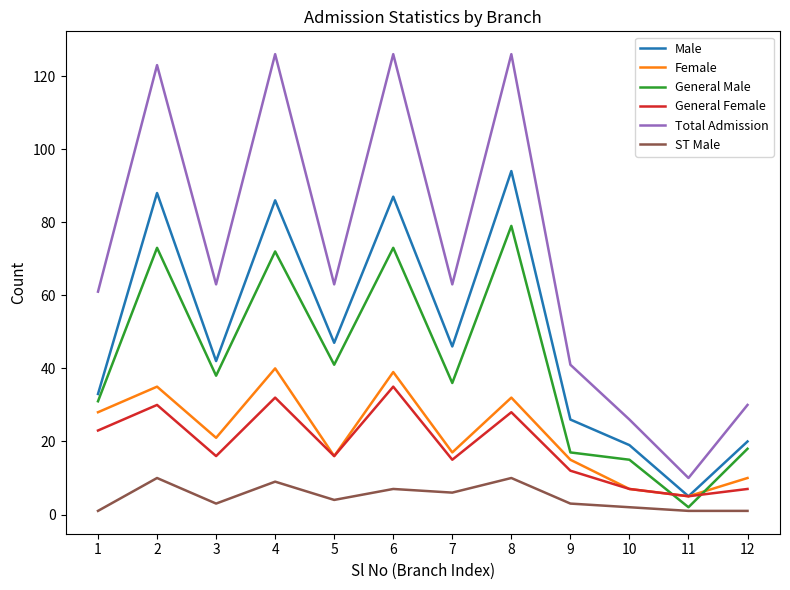

Which series has the largest total across all categories?

Total Admission